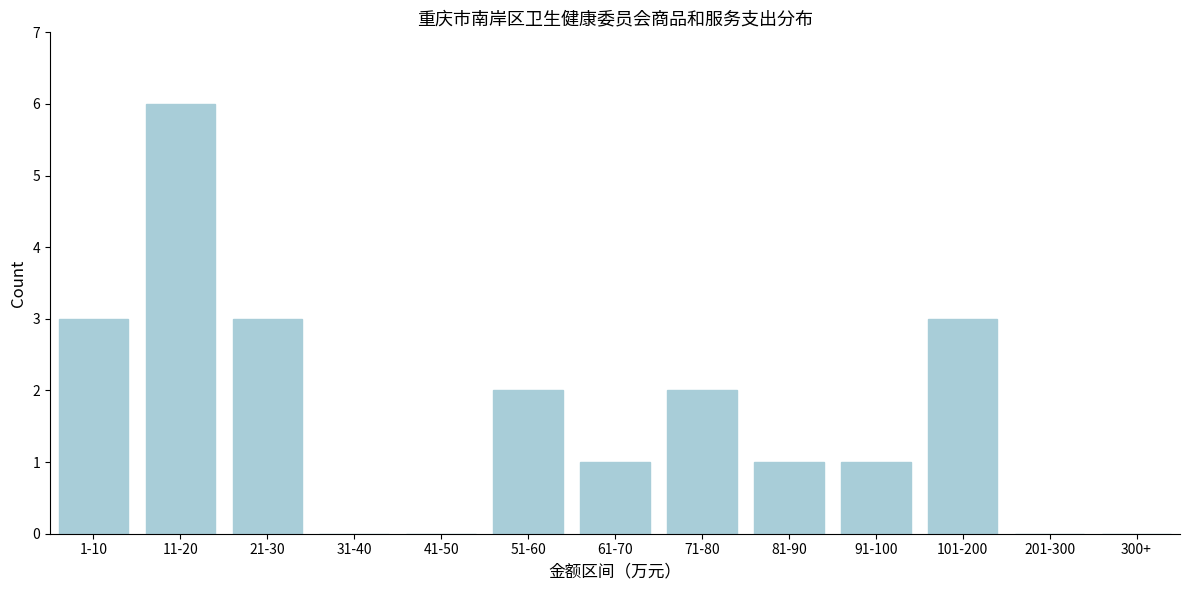

Reading left to right, transcribe all the data shown in this chart.

1-10=3	11-20=6	21-30=3	31-40=0	41-50=0	51-60=2	61-70=1	71-80=2	81-90=1	91-100=1	101-200=3	201-300=0	300+=0